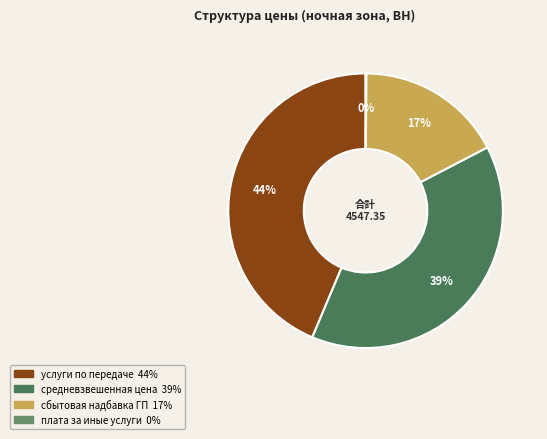

What is the largest slice in the pie chart?

услуги по передаче